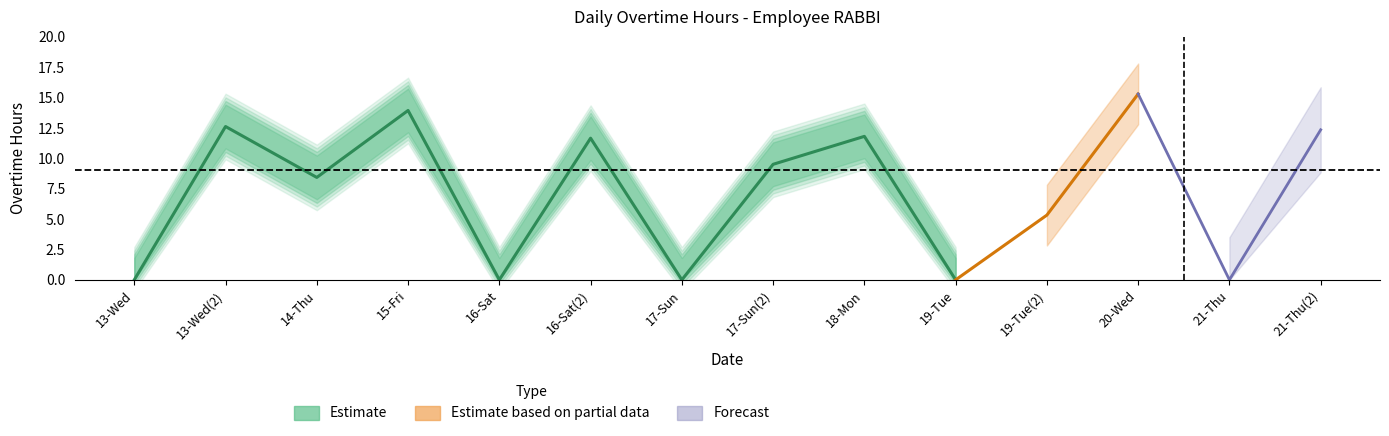

At which category is the sum across all series the highest?

20-Wed